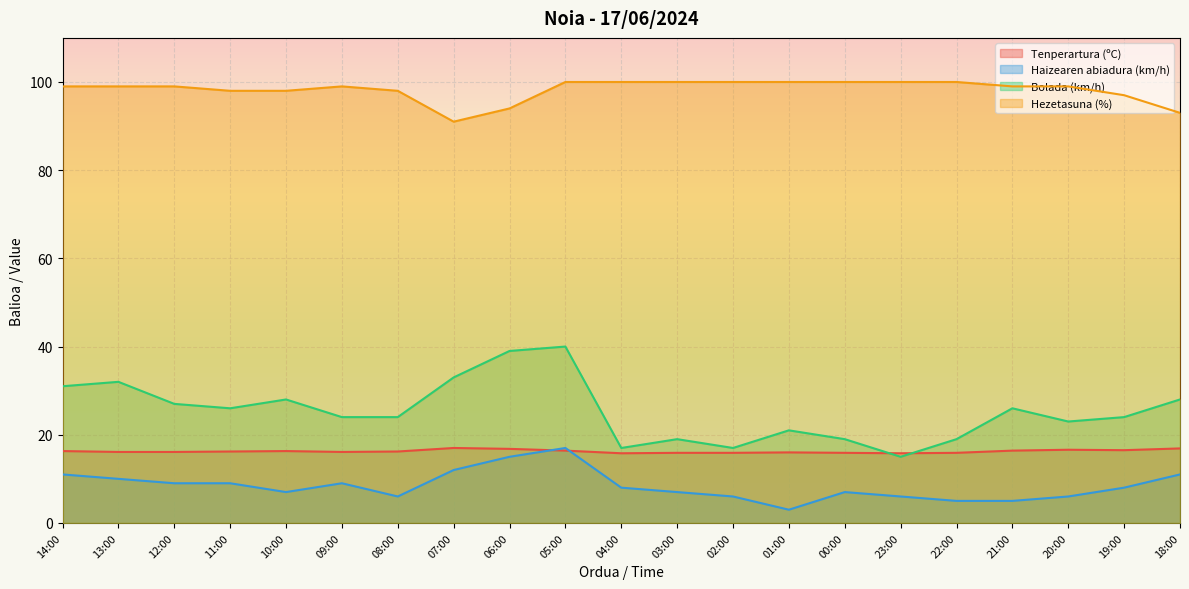

Which category has the lowest value in the Hezetasuna (%) series?

07:00